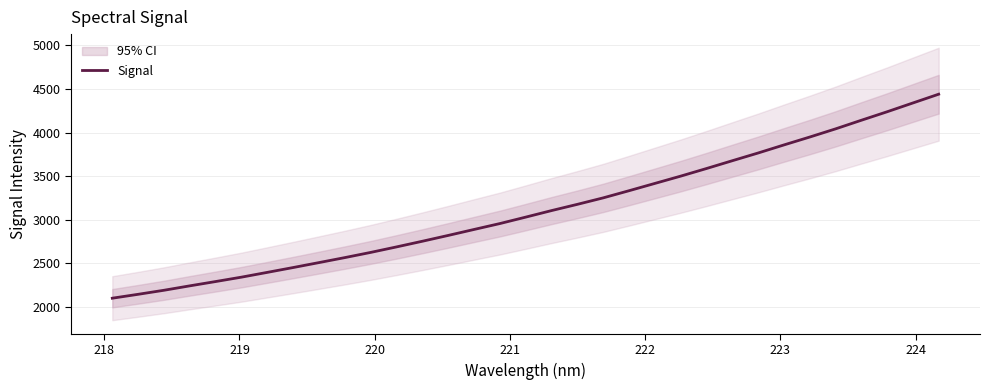

What is the difference between the maximum and minimum values?

2339.8